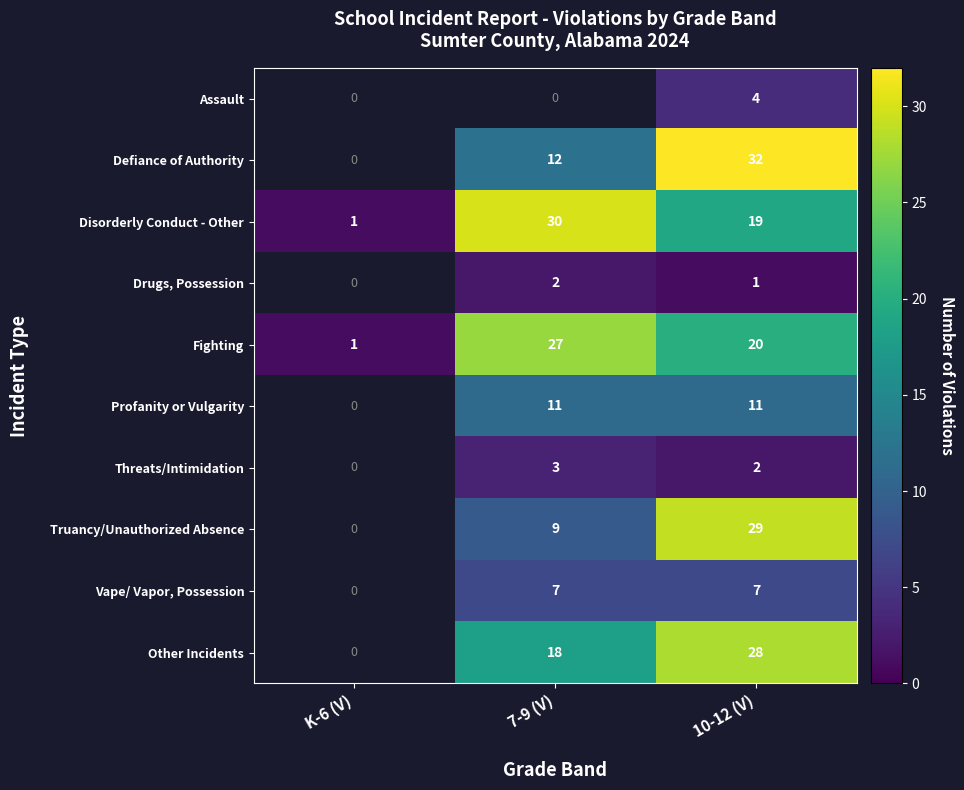

What is the difference between the highest and lowest values at 10-12 (V)?

31